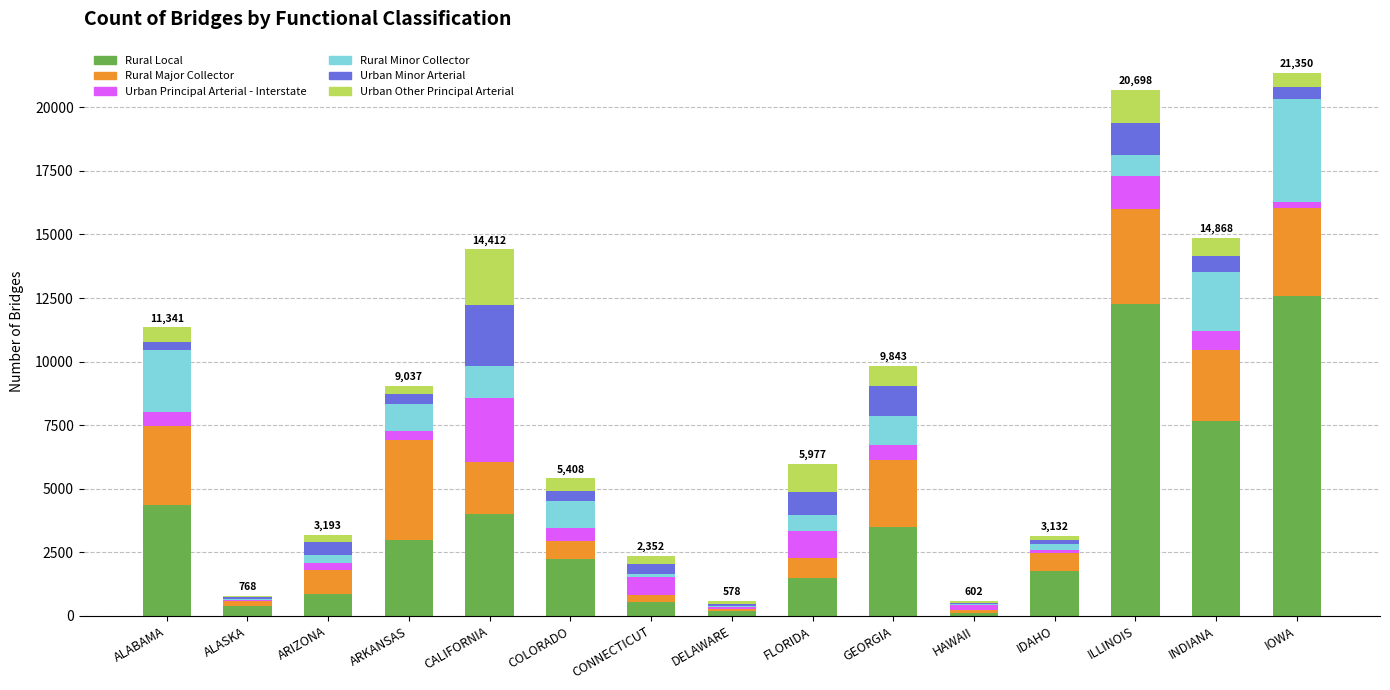

Read the Rural Local value at ILLINOIS.

12271